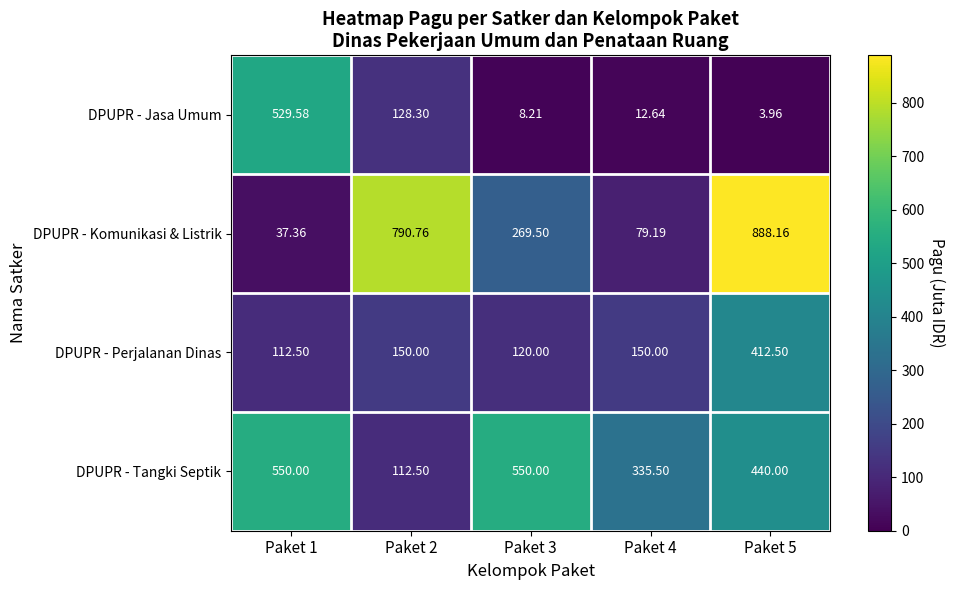

Which series changed the most between Paket 2 and Paket 3?

DPUPR - Komunikasi & Listrik